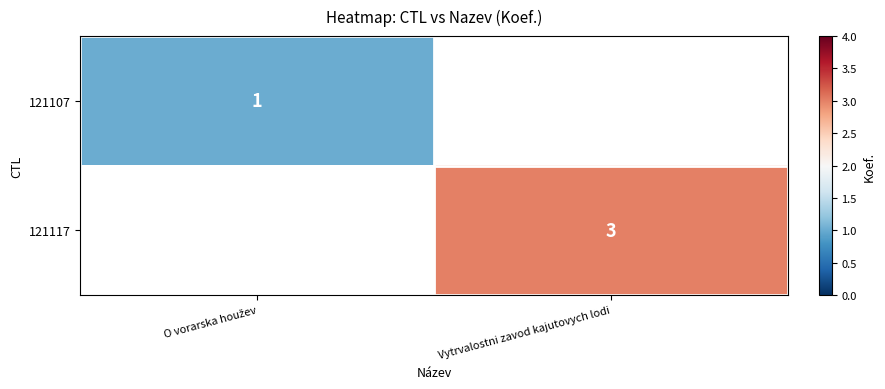

True or false: 121117 has a value of 3 at Vytrvalostni zavod kajutovych lodi.

True